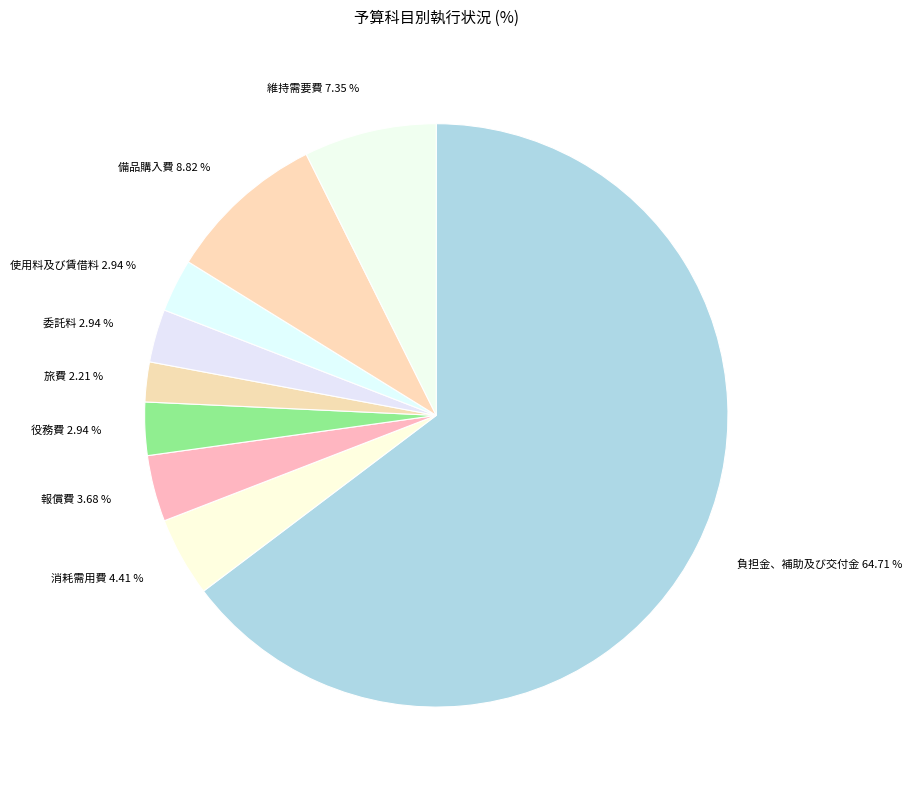

To the nearest percent, what portion does 旅費 represent?

2%